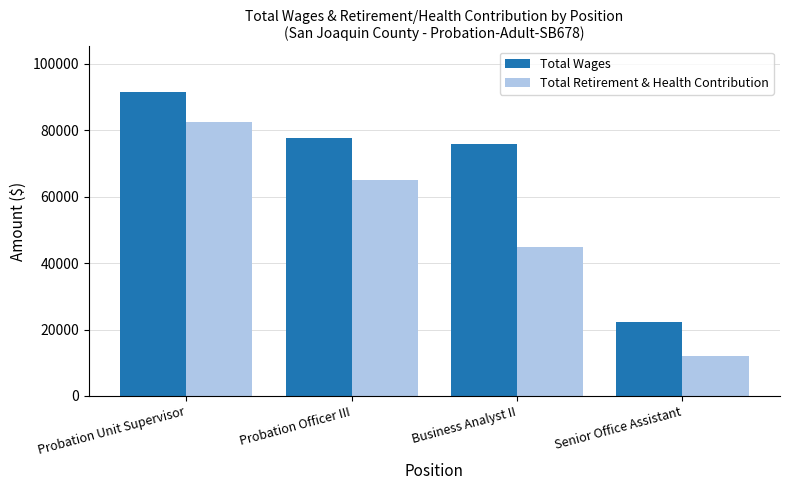

Is the value of Total Retirement & Health Contribution at Probation Officer III greater than the value of Total Wages at Probation Unit Supervisor?

No